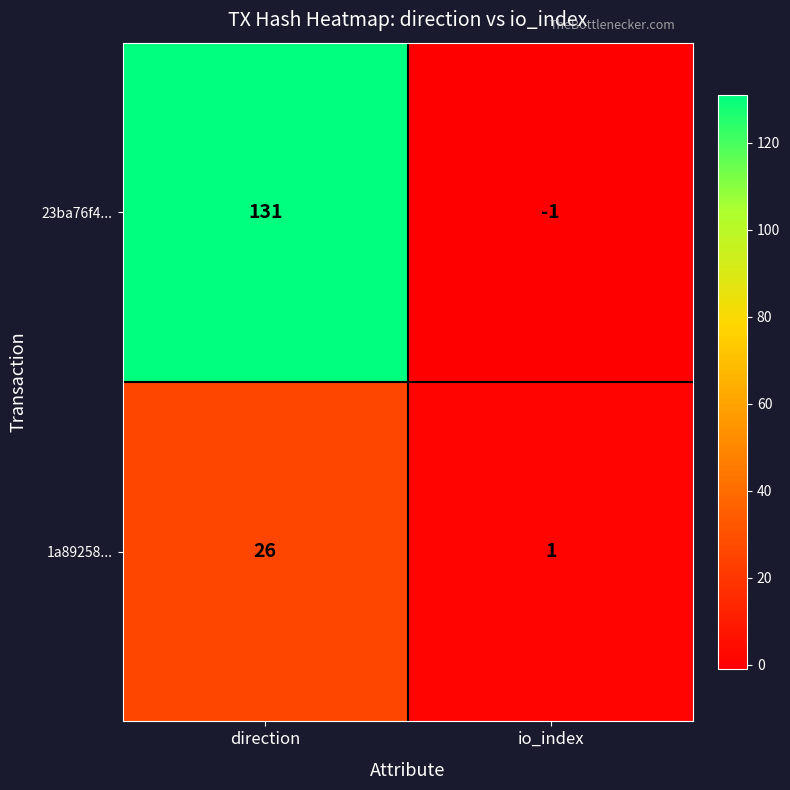

Rank the series by their maximum value, from lowest to highest.

1a89258..., 23ba76f4...